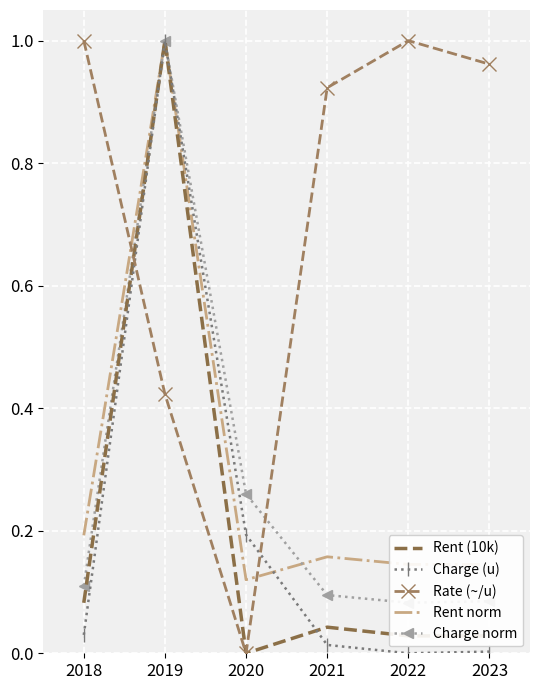

What is the difference between the maximum and minimum values in the Rent norm series?

0.9